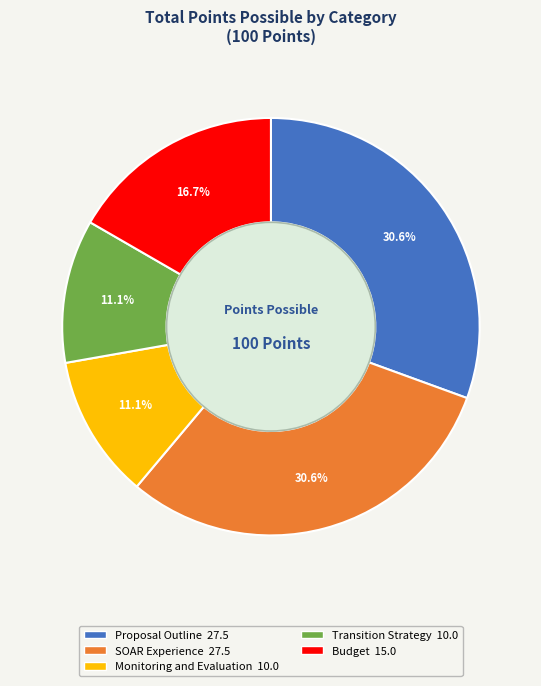

Is there a majority slice in this chart?

No